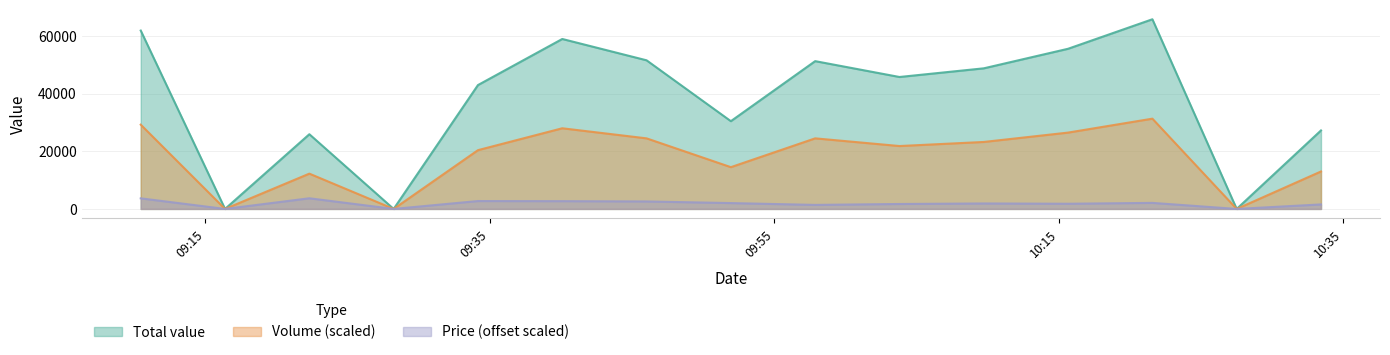

What is the maximum value for Total value?

65838.3